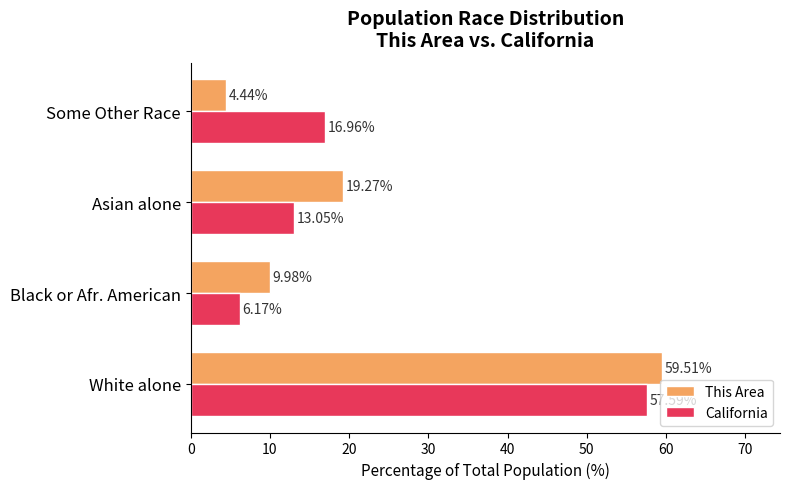

What is the average value of the This Area series?

23.3